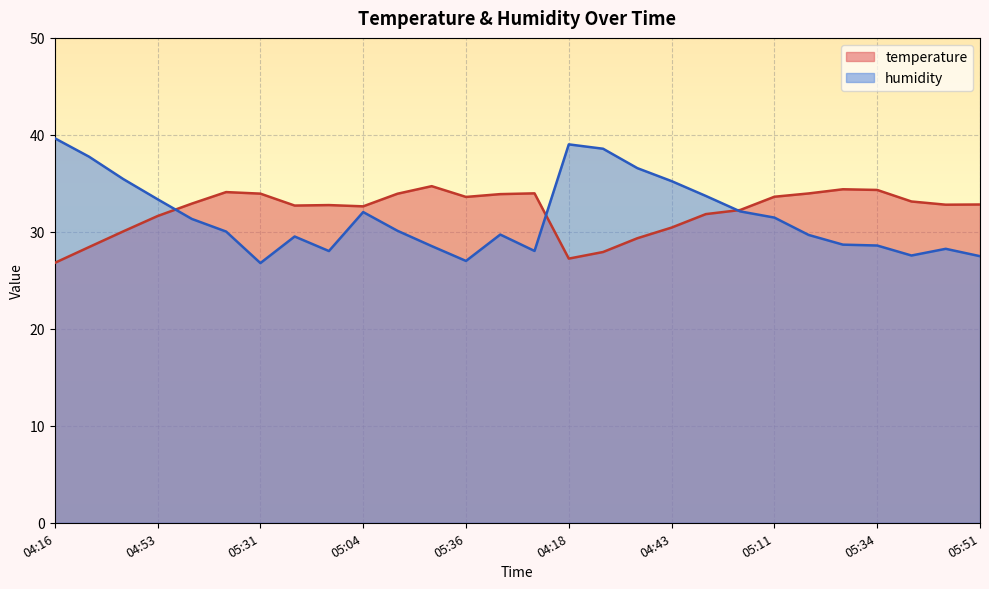

Is the value of temperature at 05:36 greater than the value of humidity at 05:54?

Yes